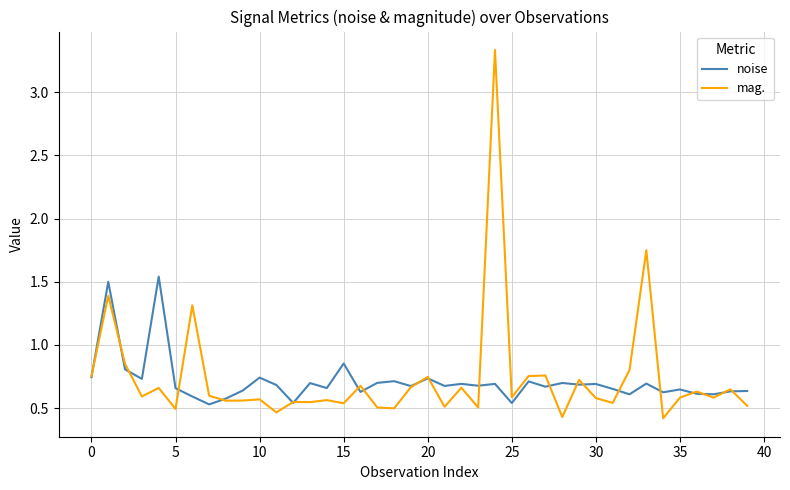

What is the minimum value for mag.?

0.4